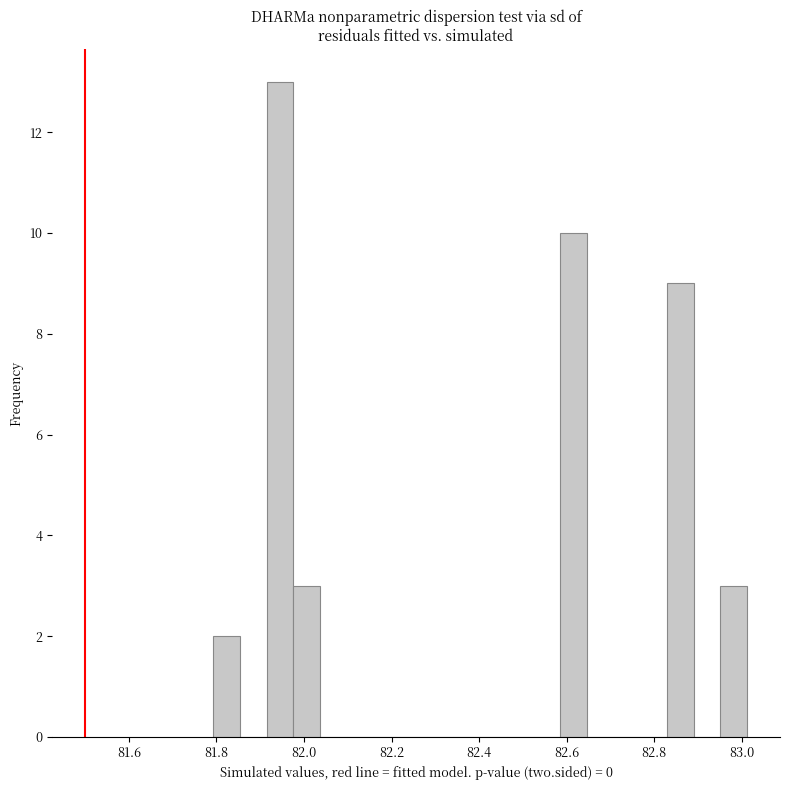

Read against the x-axis, roughly where is the centre of the tallest bar?

81.94